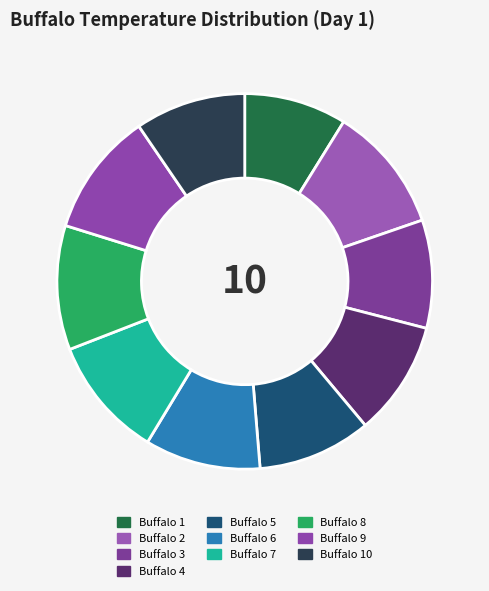

Combined, what portion of the pie is Buffalo 10 and Buffalo 6?

19.5%